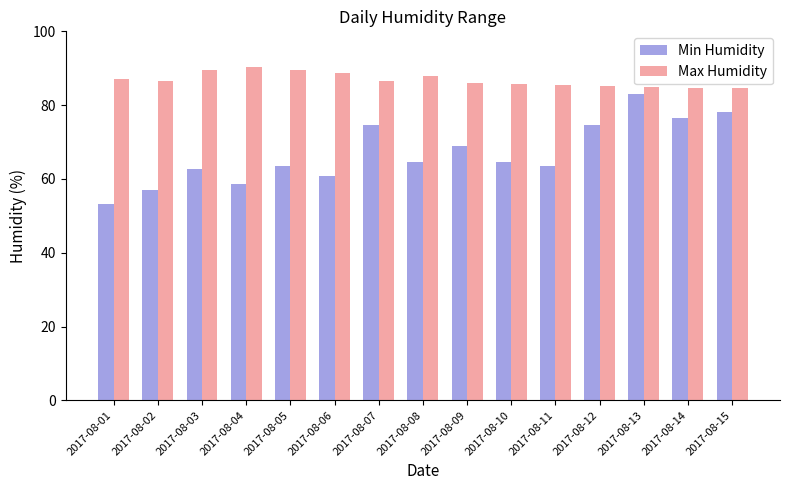

What are all the series names shown in the legend?

Min Humidity, Max Humidity